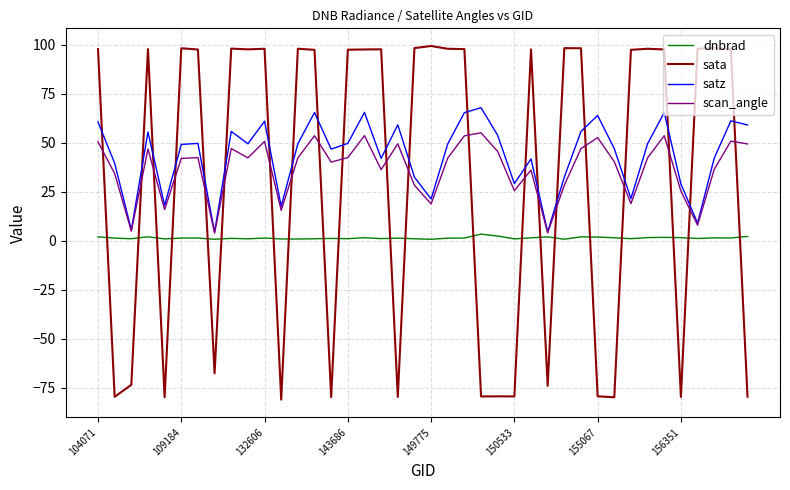

Which series has the largest total across all categories?

satz